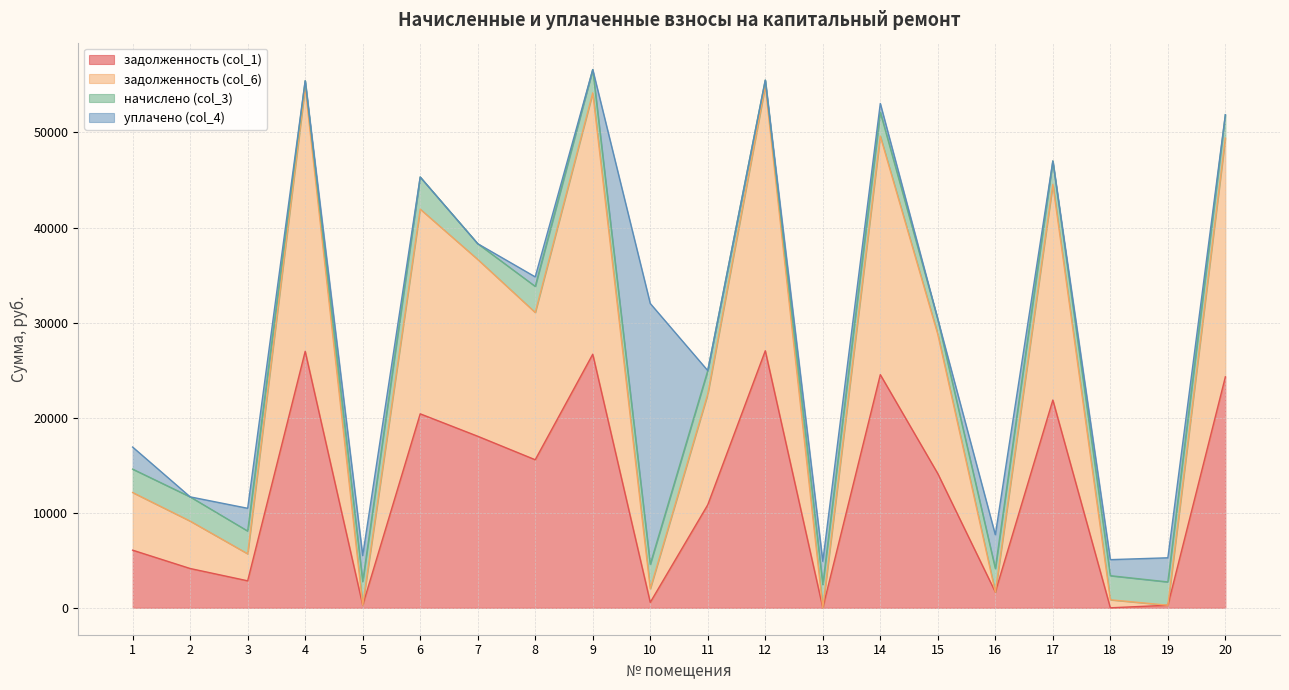

True or false: задолженность (col_6) and задолженность (col_1) intersect in this chart.

False